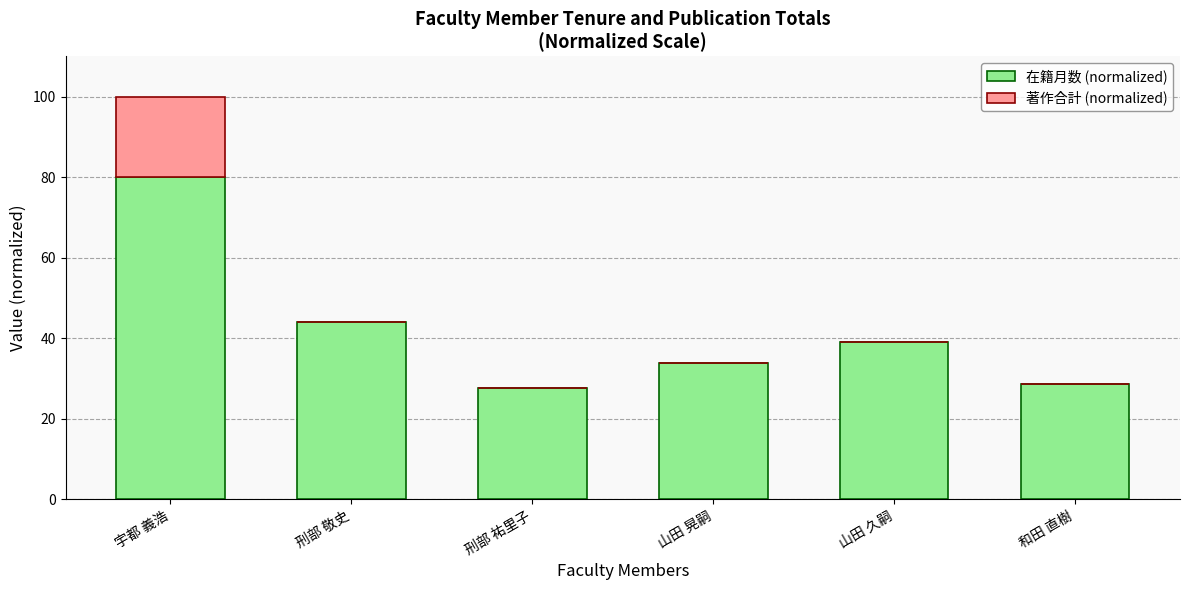

Which category has the highest value in the 在籍月数 (normalized) series?

宇都 義浩